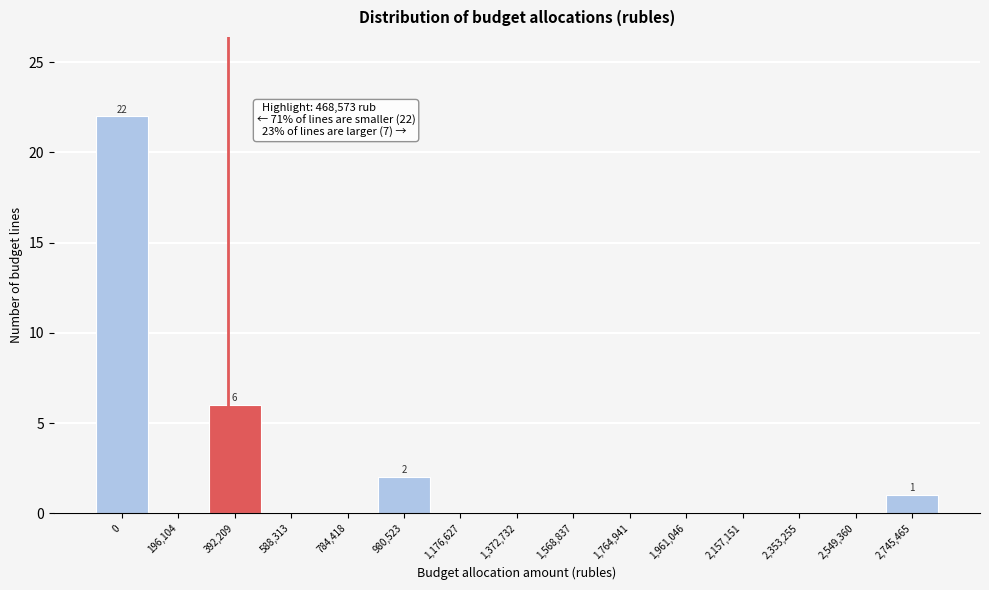

Reading left to right, transcribe all the data shown in this chart.

0=22	196,104=0	392,209=6	588,313=0	784,418=0	980,523=2	1,176,627=0	1,372,732=0	1,568,837=0	1,764,941=0	1,961,046=0	2,157,151=0	2,353,255=0	2,549,360=0	2,745,465=1